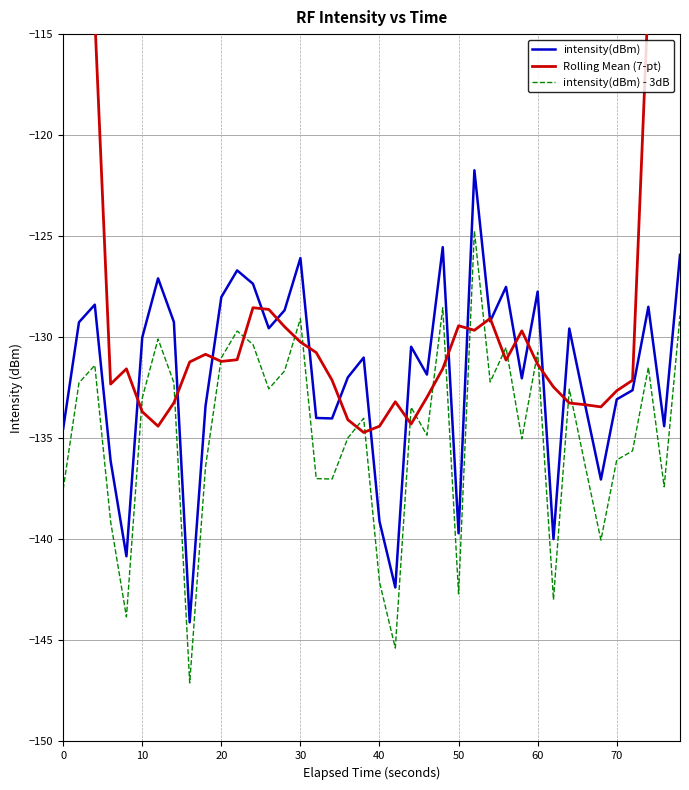

Reading right to left, transcribe all the data shown in this chart.

intensity(dBm): -125.9	-134.4	-128.5	-132.6	-133.1	-137.0	-133.3	-129.6	-140.0	-127.7	-132.0	-127.5	-129.2	-121.7	-139.7	-125.5	-131.8	-130.5	-142.4	-139.1	-131.0	-132.0	-134.0	-134.0	-126.1	-128.7	-129.6	-127.4	-126.7	-128.0	-133.4	-144.1	-129.2	-127.1	-130.0	-140.8	-136.1	-128.4	-129.3	-134.5
Rolling Mean (7-pt): -74.5	-93.5	-113.1	-132.1	-132.6	-133.4	-133.3	-133.3	-132.5	-131.3	-129.7	-131.1	-129.1	-129.7	-129.4	-131.6	-133.0	-134.3	-133.2	-134.4	-134.7	-134.1	-132.1	-130.8	-130.2	-129.5	-128.6	-128.5	-131.1	-131.2	-130.8	-131.2	-133.2	-134.4	-133.7	-131.6	-132.3	-114.2	-95.6	-75.5
intensity(dBm) - 3dB: -128.9	-137.4	-131.5	-135.6	-136.1	-140.0	-136.3	-132.6	-143.0	-130.7	-135.0	-130.5	-132.2	-124.7	-142.7	-128.5	-134.8	-133.5	-145.4	-142.1	-134.0	-135.0	-137.0	-137.0	-129.1	-131.7	-132.6	-130.4	-129.7	-131.0	-136.4	-147.1	-132.2	-130.1	-133.0	-143.8	-139.1	-131.4	-132.3	-137.5